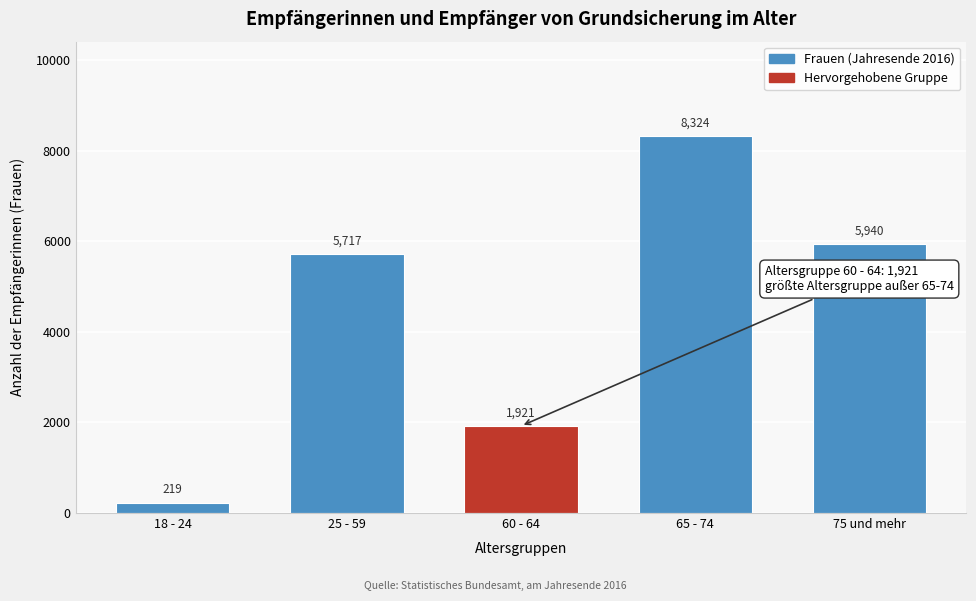

Reading right to left, transcribe all the data shown in this chart.

5940	8324	1921	5717	219